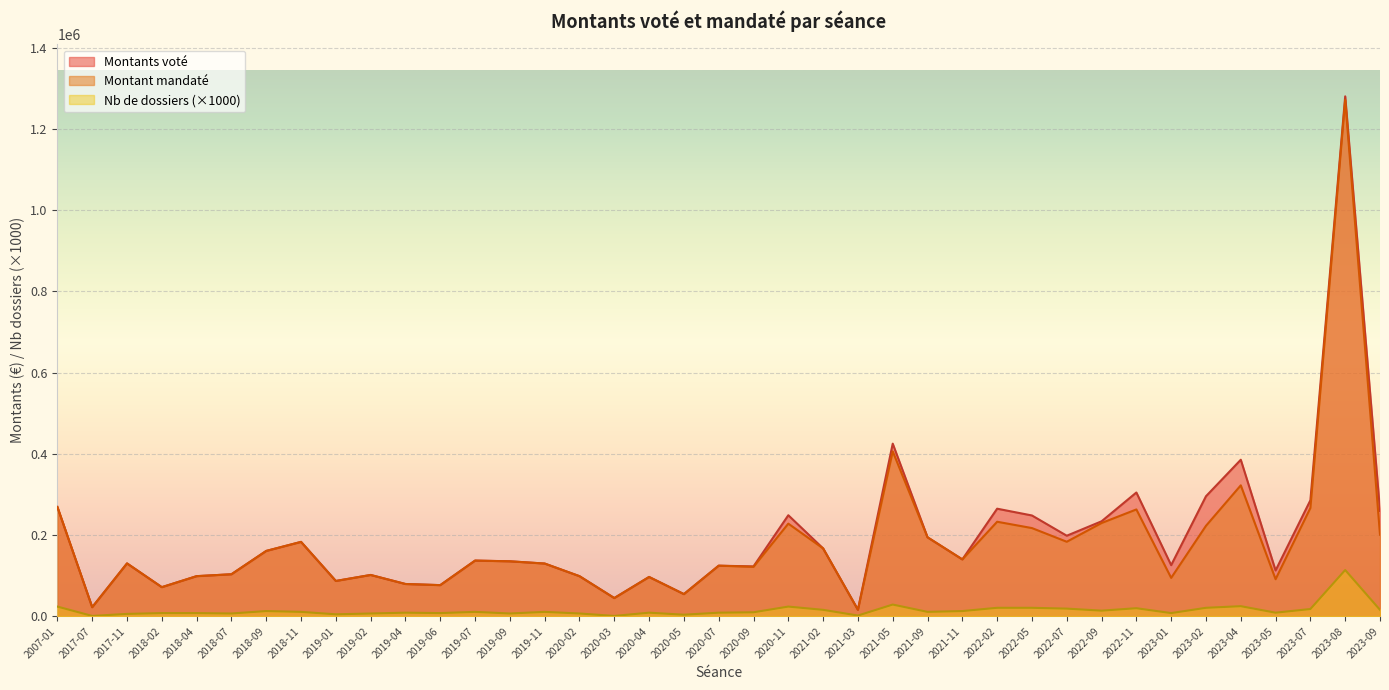

Which has a higher value, 2020-03 or 2022-02?

2022-02